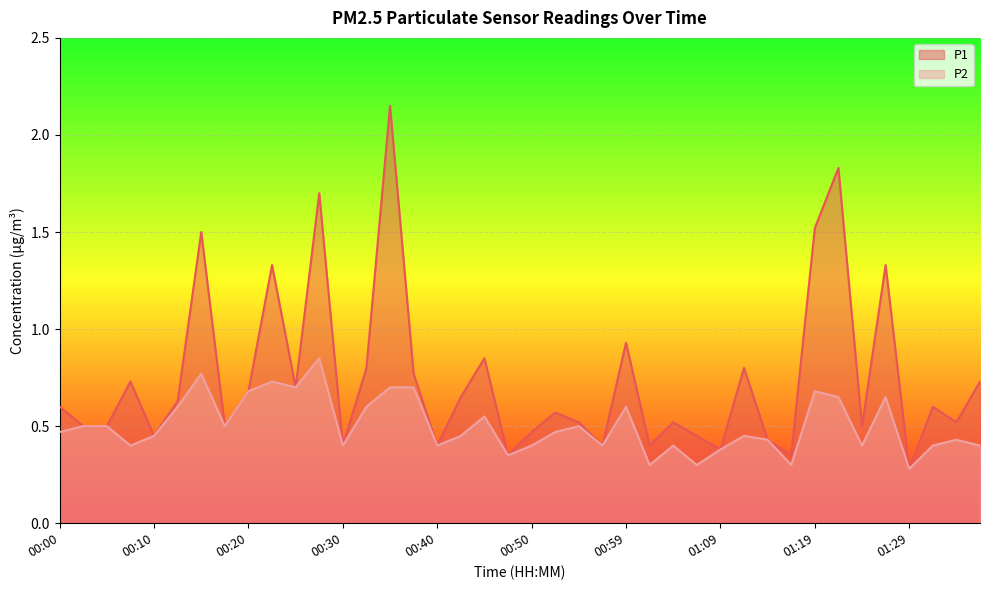

Is it true that P1 equals 0.5 at 00:18?

True